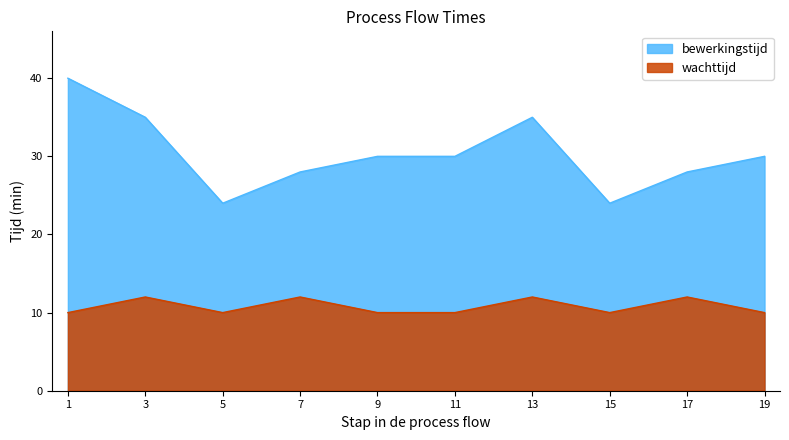

What is the greatest value displayed?

40